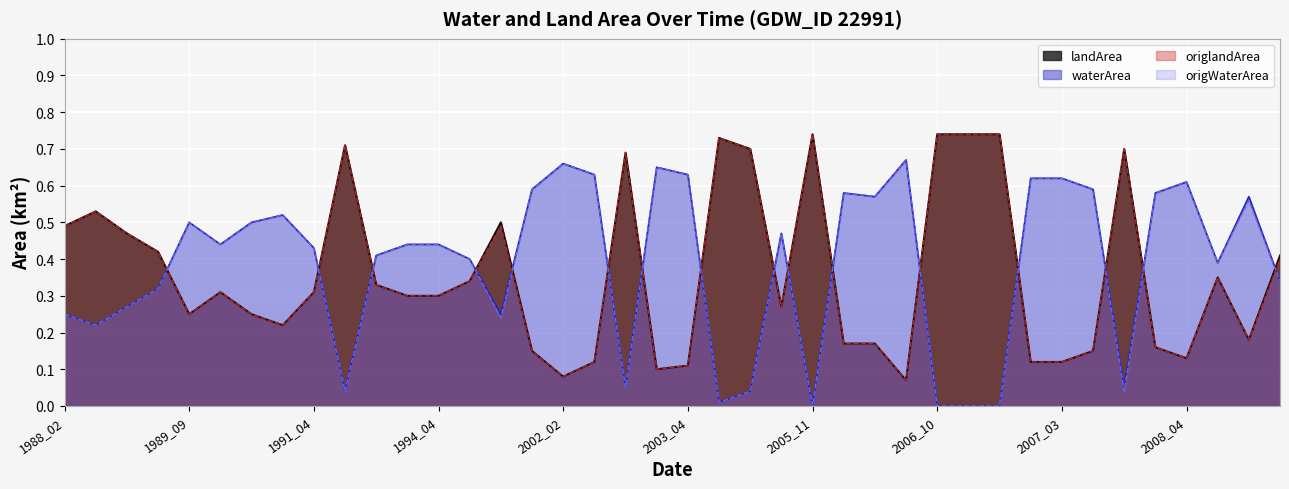

Reading left to right, extract all data points from this chart.

waterArea: 1988_02=0.2	1988_09=0.2	1989_01=0.3	1989_02=0.3	1989_09=0.5	1989_11=0.4	1990_01=0.5	1991_01=0.5	1991_04=0.4	1991_11=0.0	1992_03=0.4	1992_04=0.4	1994_04=0.4	1995_02=0.4	1995_03=0.2	1997_04=0.6	2002_02=0.7	2002_03=0.6	2003_01=0.1	2003_03=0.7	2003_04=0.6	2004_10=0.0	2004_12=0.0	2005_03=0.5	2005_11=0.0	2006_02=0.6	2006_03=0.6	2006_09=0.7	2006_10=0.0	2006_11=0.0	2006_12=0.0	2007_02=0.6	2007_03=0.6	2007_04=0.6	2007_07=0.1	2008_03=0.6	2008_04=0.6	2008_06=0.4	2009_01=0.6	2009_04=0.3
landArea: 1988_02=0.5	1988_09=0.5	1989_01=0.5	1989_02=0.4	1989_09=0.2	1989_11=0.3	1990_01=0.2	1991_01=0.2	1991_04=0.3	1991_11=0.7	1992_03=0.3	1992_04=0.3	1994_04=0.3	1995_02=0.3	1995_03=0.5	1997_04=0.1	2002_02=0.1	2002_03=0.1	2003_01=0.7	2003_03=0.1	2003_04=0.1	2004_10=0.7	2004_12=0.7	2005_03=0.3	2005_11=0.7	2006_02=0.2	2006_03=0.2	2006_09=0.1	2006_10=0.7	2006_11=0.7	2006_12=0.7	2007_02=0.1	2007_03=0.1	2007_04=0.1	2007_07=0.7	2008_03=0.2	2008_04=0.1	2008_06=0.3	2009_01=0.2	2009_04=0.4
origWaterArea: 1988_02=0.2	1988_09=0.2	1989_01=0.3	1989_02=0.3	1989_09=0.5	1989_11=0.4	1990_01=0.5	1991_01=0.5	1991_04=0.4	1991_11=0.0	1992_03=0.4	1992_04=0.4	1994_04=0.4	1995_02=0.4	1995_03=0.2	1997_04=0.6	2002_02=0.7	2002_03=0.6	2003_01=0.1	2003_03=0.7	2003_04=0.6	2004_10=0.0	2004_12=0.0	2005_03=0.5	2005_11=0.0	2006_02=0.6	2006_03=0.6	2006_09=0.7	2006_10=0.0	2006_11=0.0	2006_12=0.0	2007_02=0.6	2007_03=0.6	2007_04=0.6	2007_07=0.0	2008_03=0.6	2008_04=0.6	2008_06=0.4	2009_01=0.6	2009_04=0.3
origlandArea: 1988_02=0.5	1988_09=0.5	1989_01=0.5	1989_02=0.4	1989_09=0.2	1989_11=0.3	1990_01=0.2	1991_01=0.2	1991_04=0.3	1991_11=0.7	1992_03=0.3	1992_04=0.3	1994_04=0.3	1995_02=0.3	1995_03=0.5	1997_04=0.1	2002_02=0.1	2002_03=0.1	2003_01=0.7	2003_03=0.1	2003_04=0.1	2004_10=0.7	2004_12=0.7	2005_03=0.3	2005_11=0.7	2006_02=0.2	2006_03=0.2	2006_09=0.1	2006_10=0.7	2006_11=0.7	2006_12=0.7	2007_02=0.1	2007_03=0.1	2007_04=0.1	2007_07=0.7	2008_03=0.2	2008_04=0.1	2008_06=0.3	2009_01=0.2	2009_04=0.4